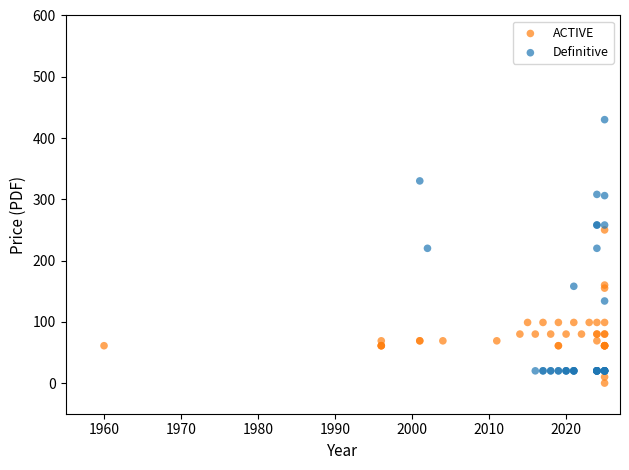

Which series has the widest spread of Y values?

Definitive